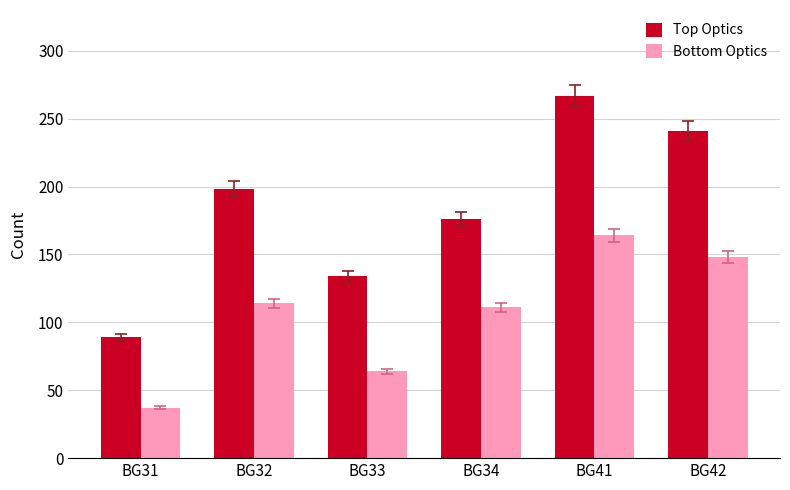

Reading left to right, transcribe all the data shown in this chart.

Top Optics: BG31=89	BG32=198	BG33=134	BG34=176	BG41=267	BG42=241
Bottom Optics: BG31=37	BG32=114	BG33=64	BG34=111	BG41=164	BG42=148